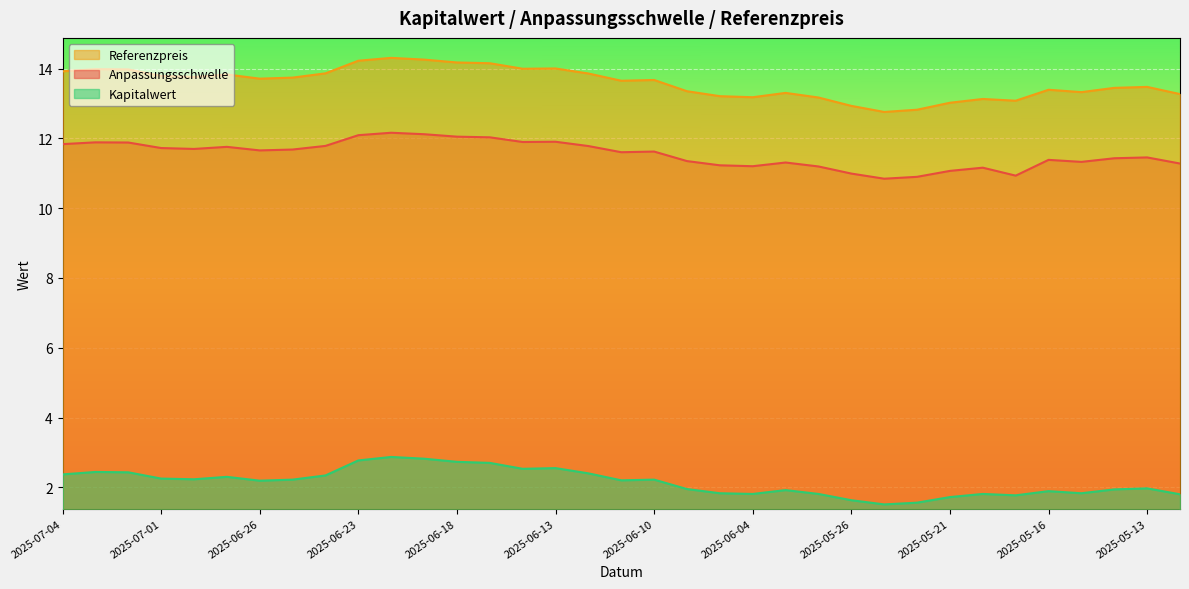

True or false: Anpassungsschwelle has more than 1 interior local peaks.

True